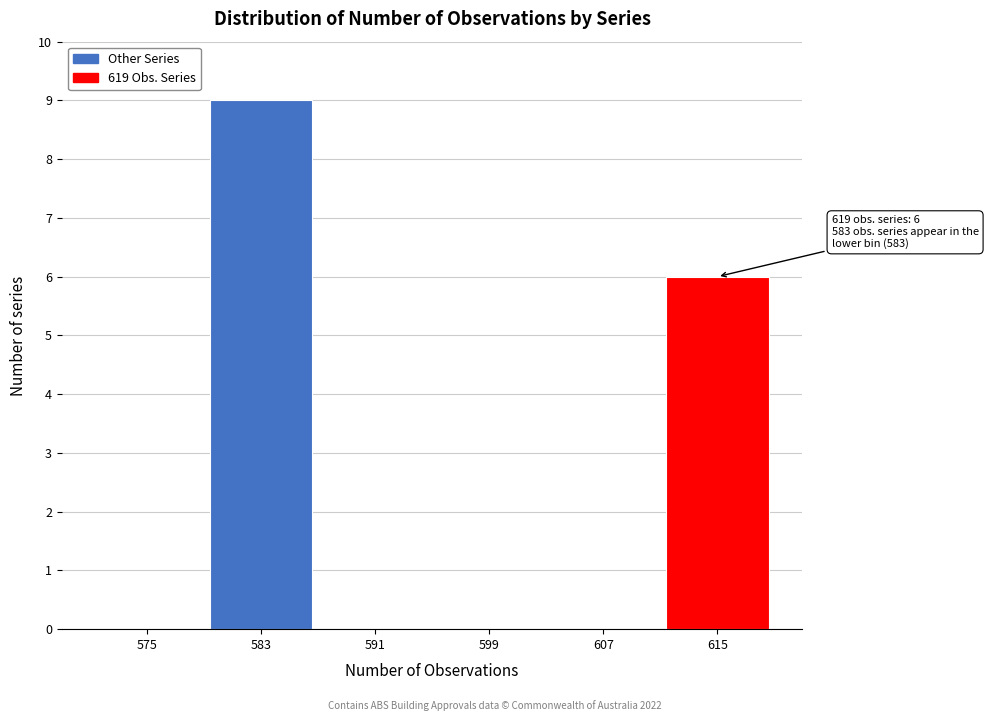

Reading left to right, transcribe all the data shown in this chart.

575=0	583=9	591=0	599=0	607=0	615=6